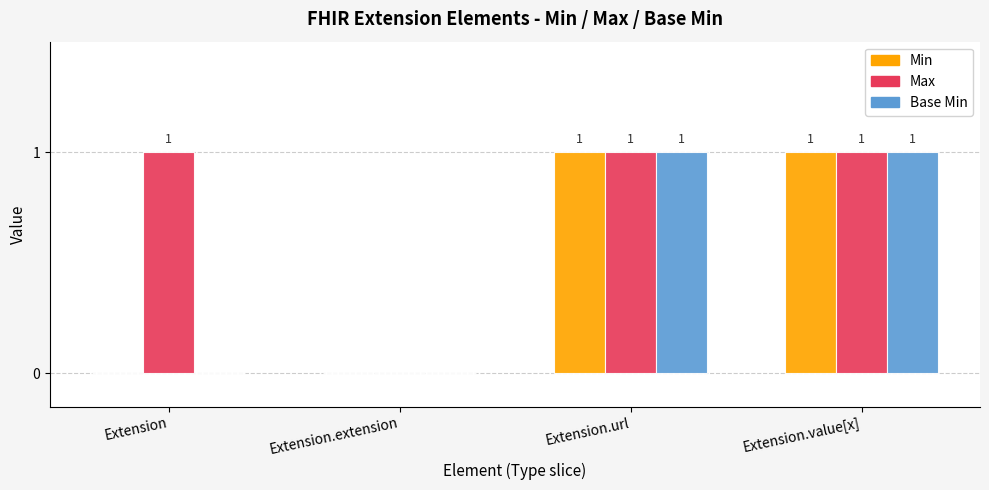

Reading left to right, what are all the values shown in this chart?

Min: 0	0	1	1
Max: 1	0	1	1
Base Min: 0	0	1	1